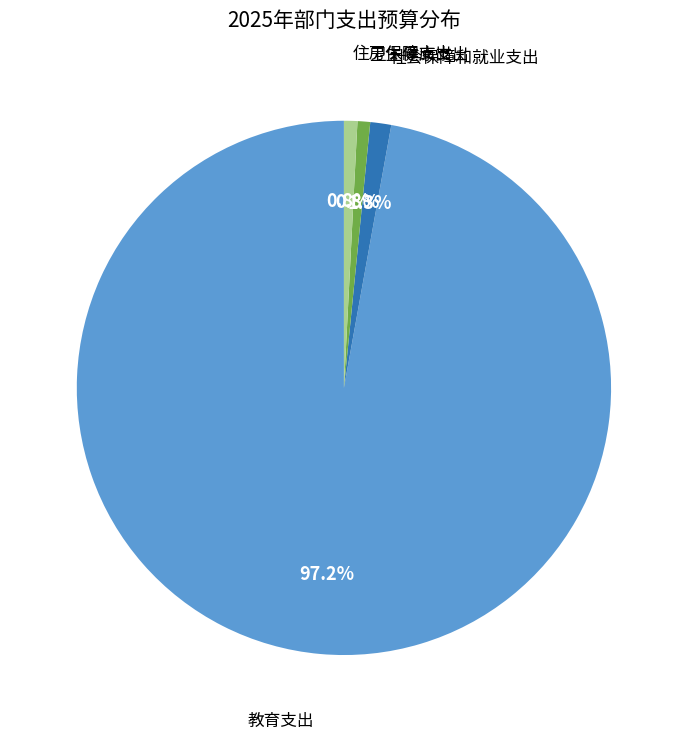

The 教育支出 slice represents 97% of the pie. True or false?

True